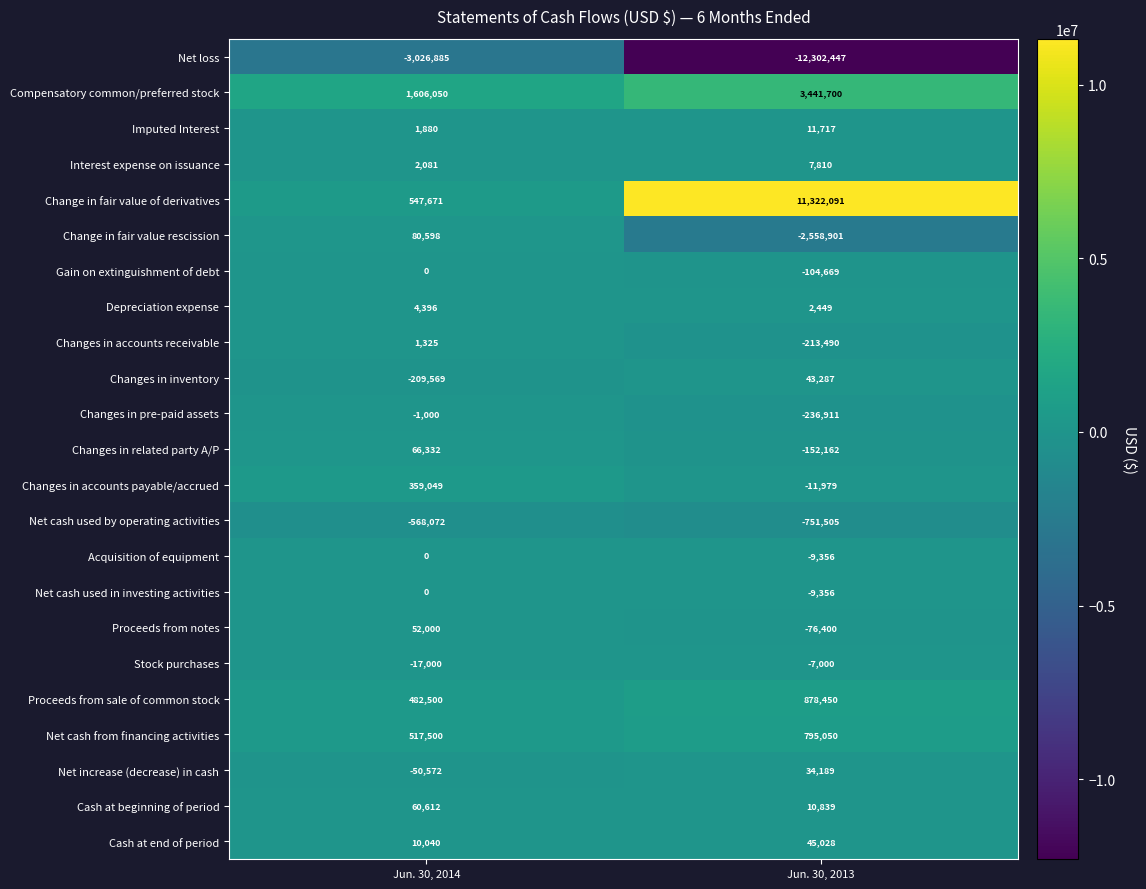

Rank the categories by Acquisition of equipment value from lowest to highest.

Jun. 30, 2013, Jun. 30, 2014